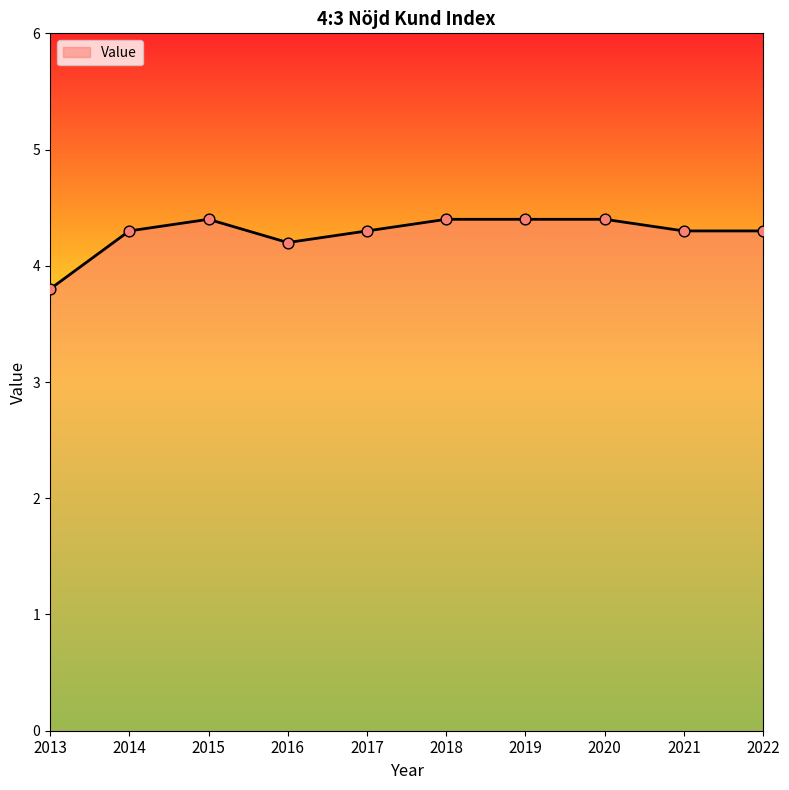

Which has a higher value, 2015 or 2021?

2015